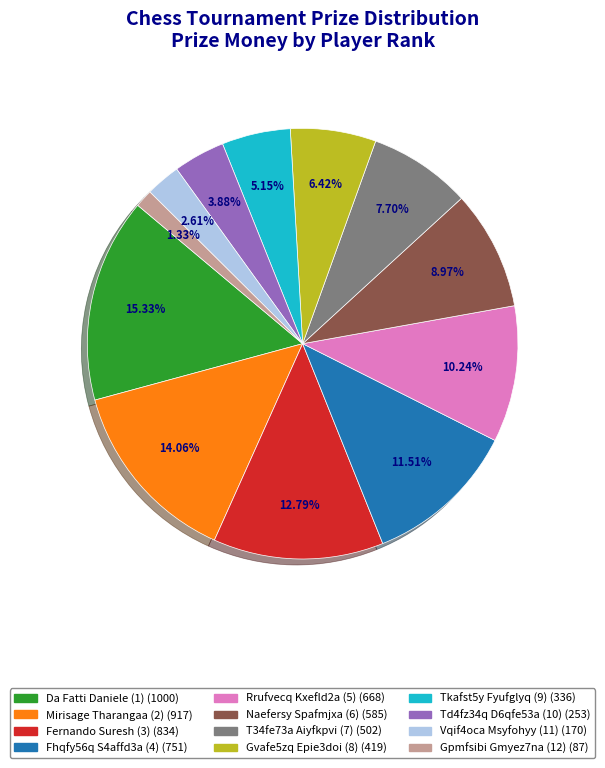

Does Rrufvecq Kxefld2a (5) account for over 50% of the chart?

No